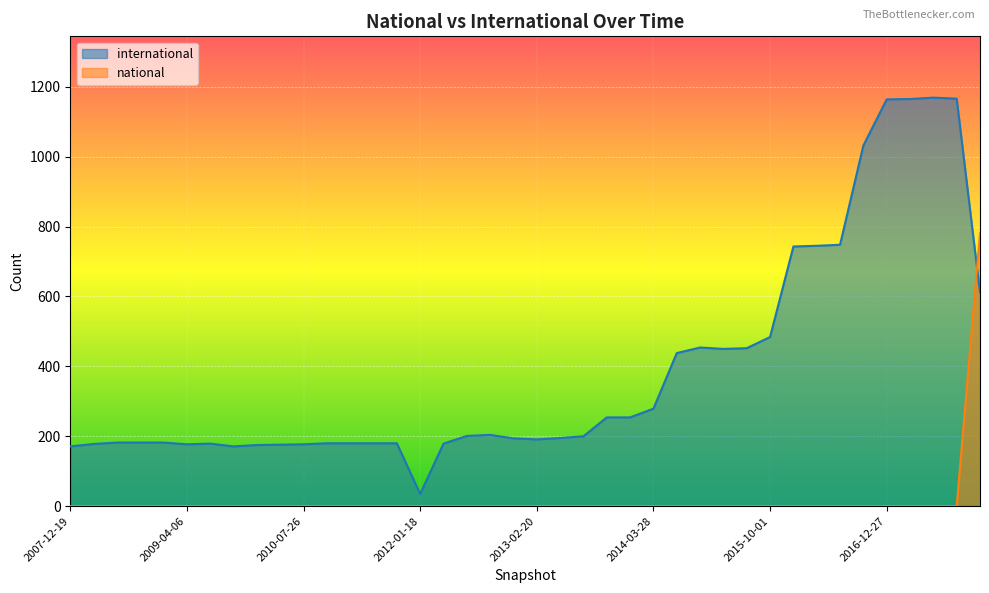

What is the maximum value shown in the chart?

1169